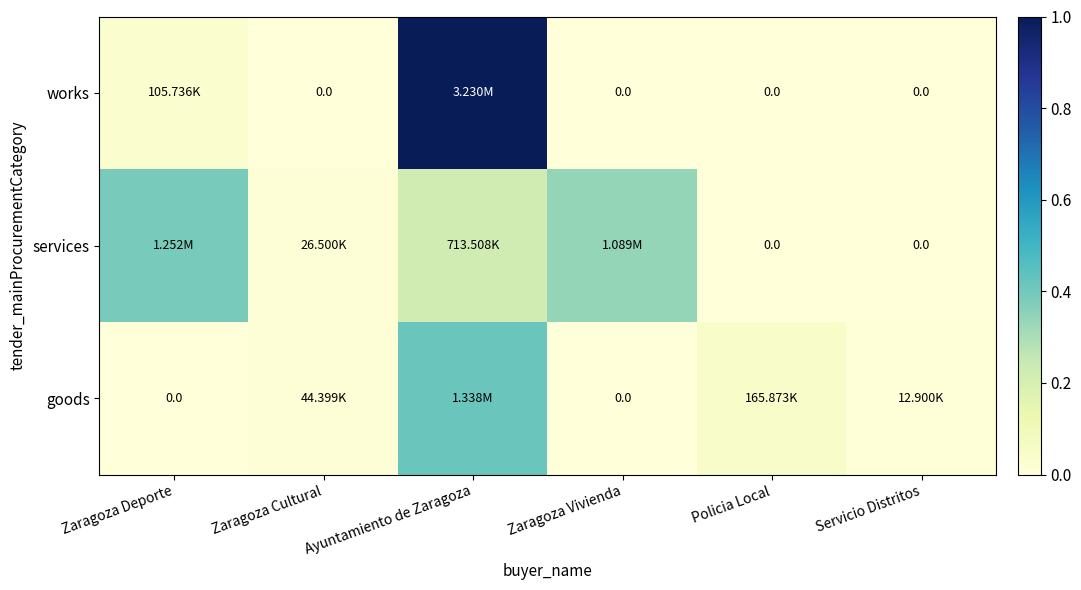

Which series has the widest spread of values?

works